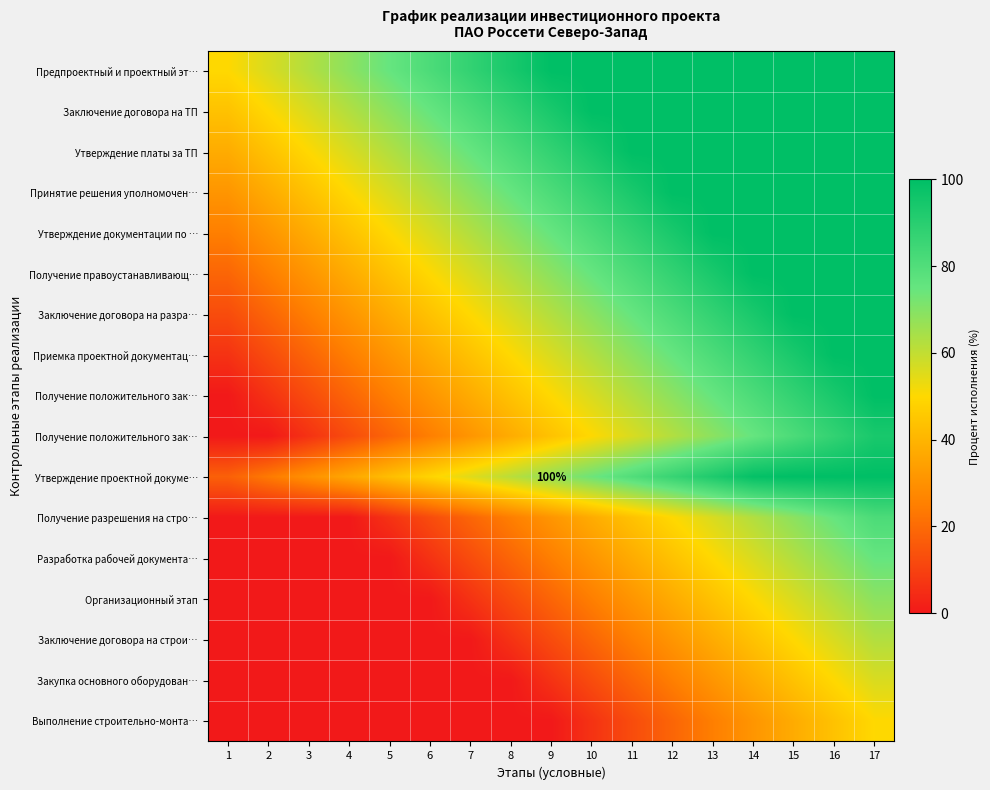

What is the spread (max minus min) of values at 6?

81.2